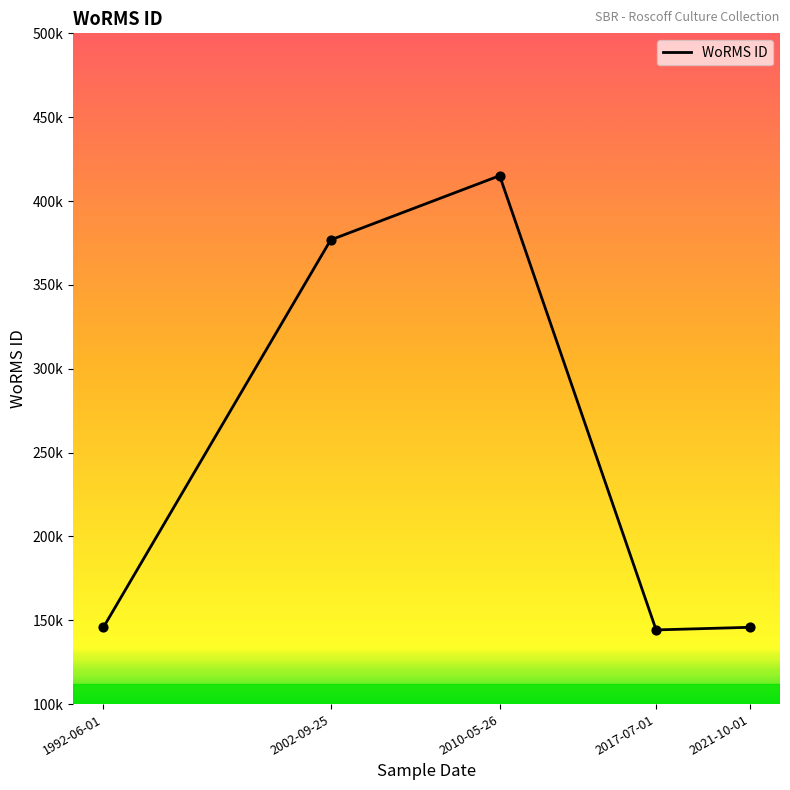

Between 2002-09-25 and 2017-07-01, which is larger?

2002-09-25